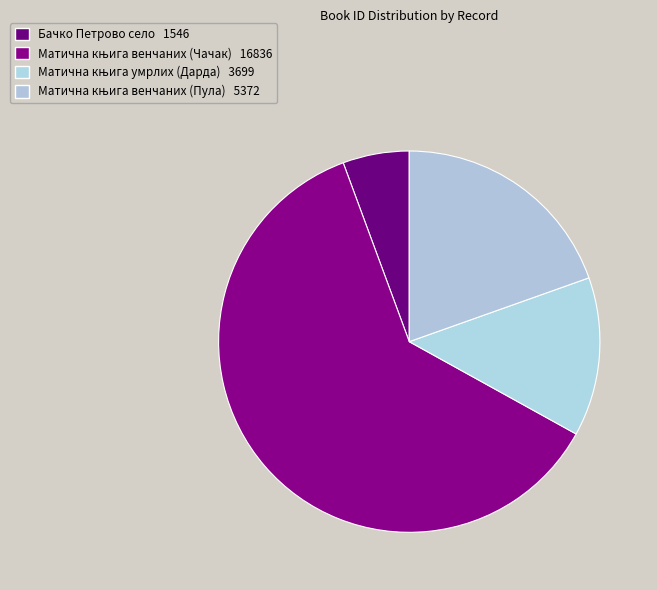

The Бачко Петрово село slice represents 1% of the pie. True or false?

False